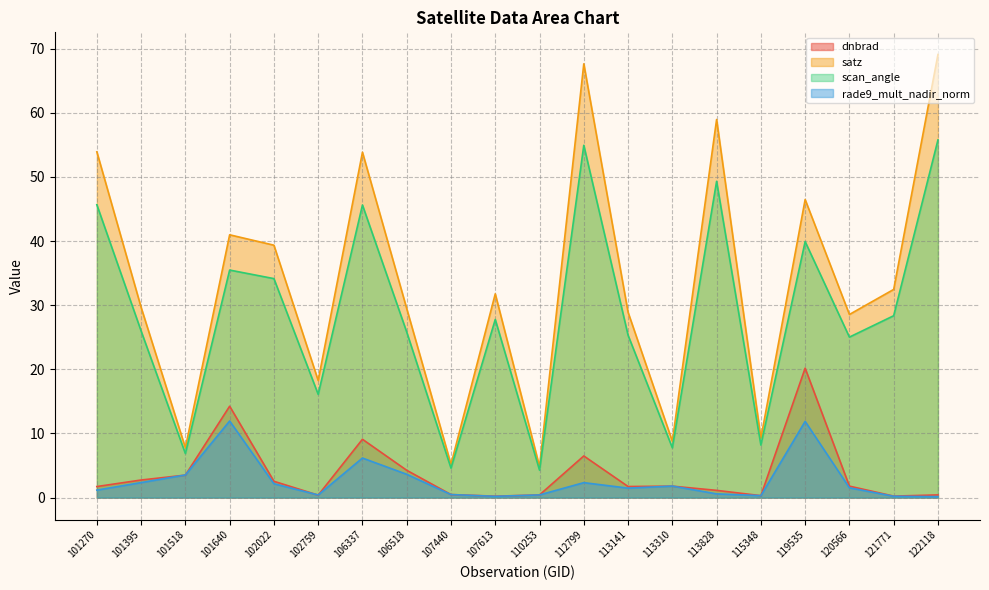

In satz, how many points are lower than both neighbors (excluding endpoints)?

7